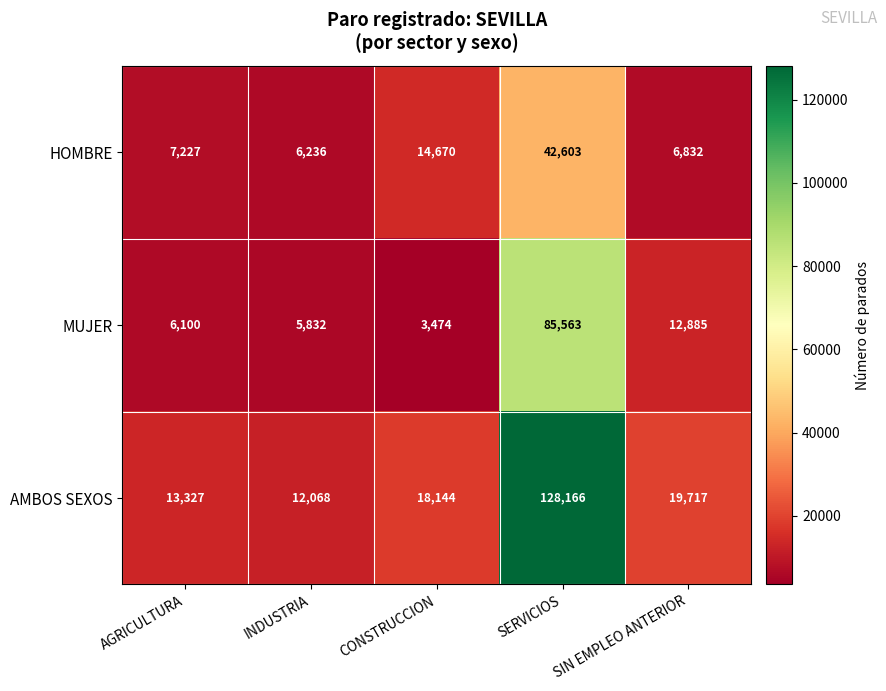

What is the sum of the MUJER values at SERVICIOS and AGRICULTURA?

91663